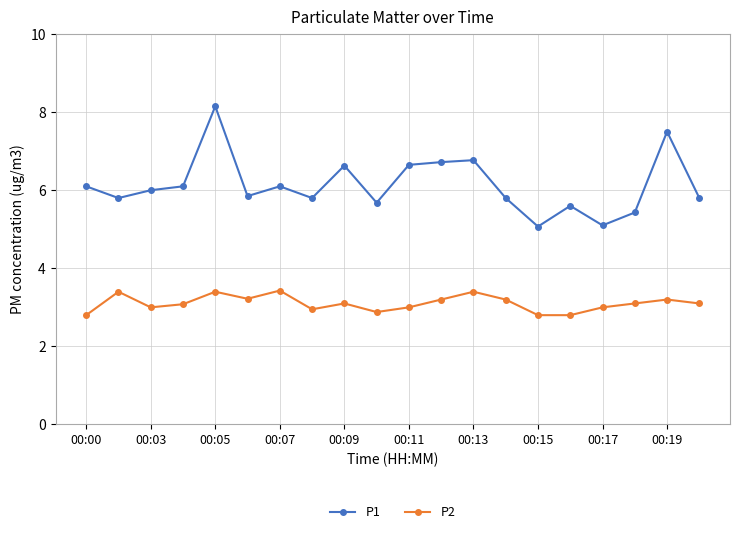

Count the number of categories in the chart.

20